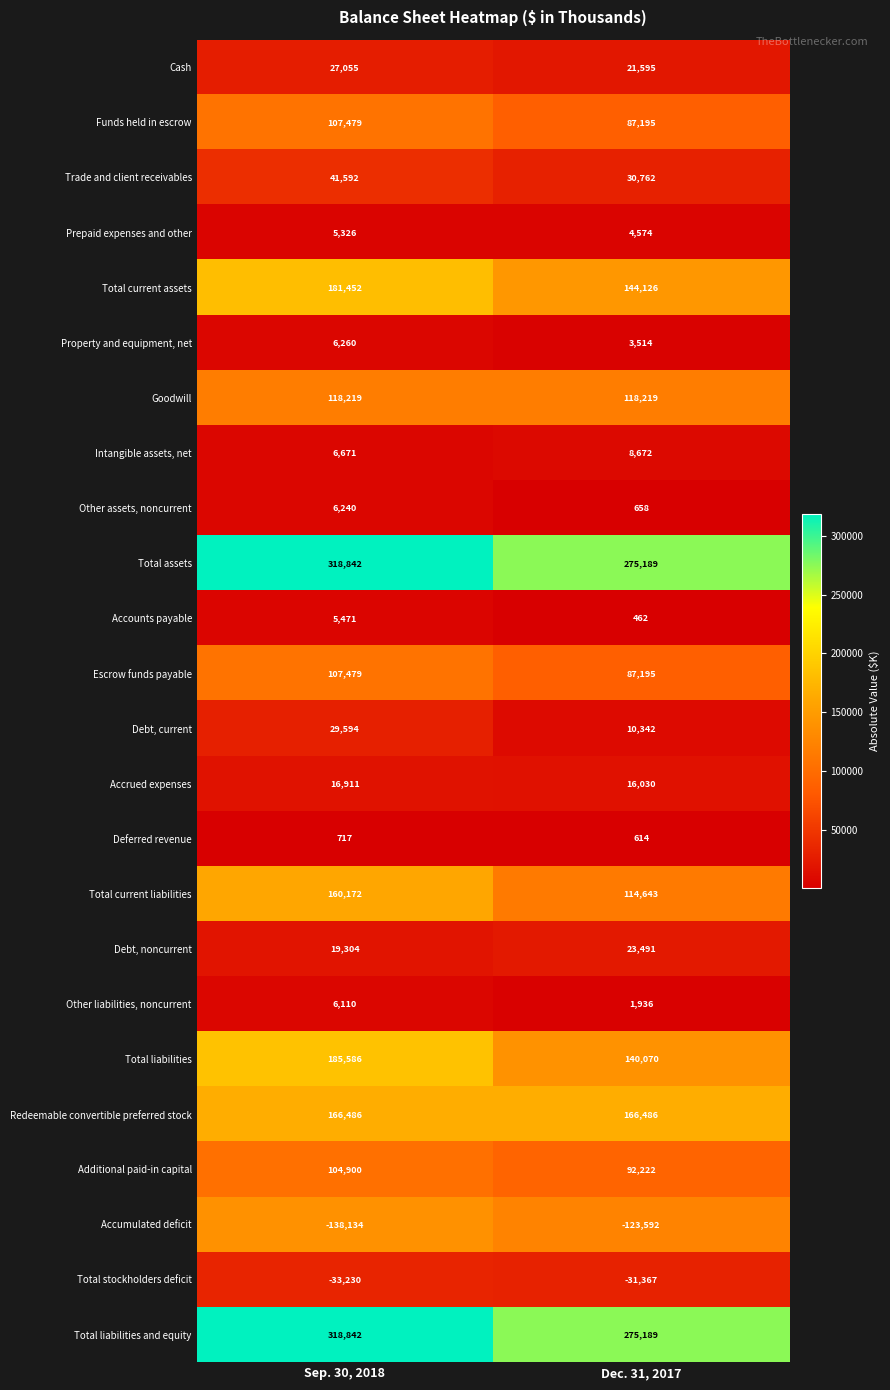

Which category has the highest value in the Intangible assets, net series?

Dec. 31, 2017